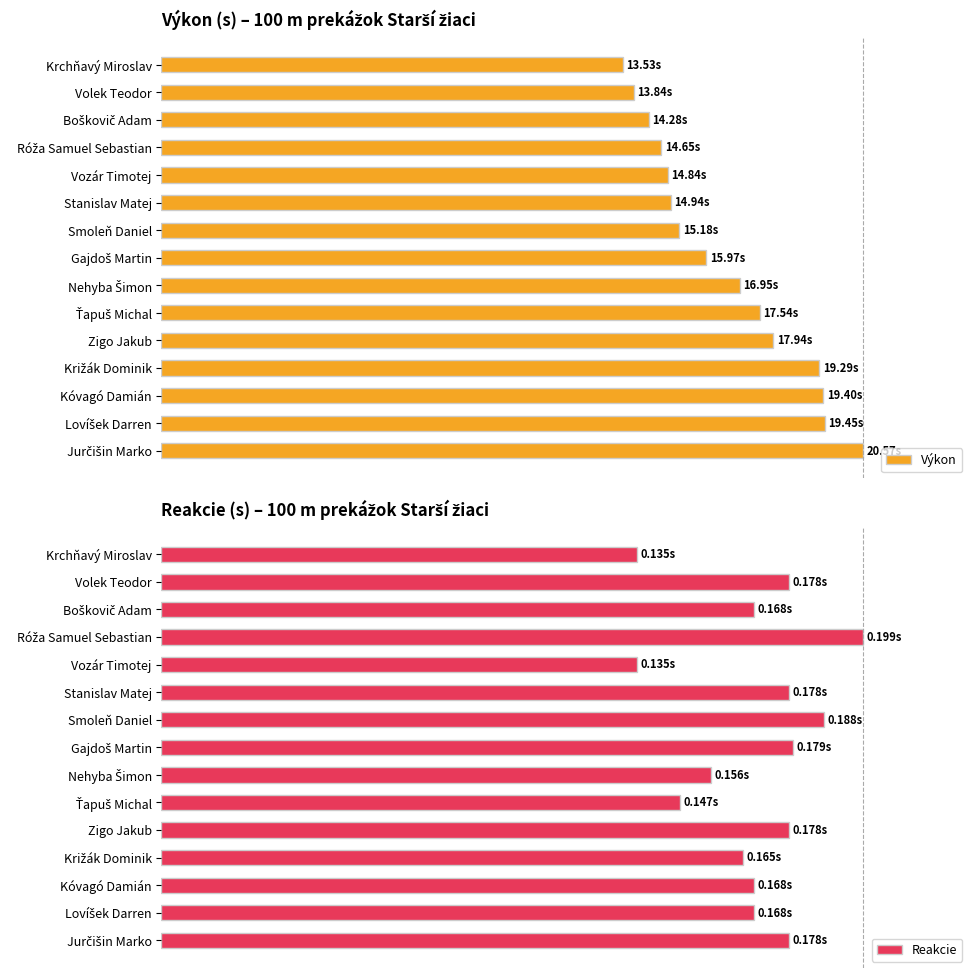

Which series has the largest range (max minus min)?

Výkon